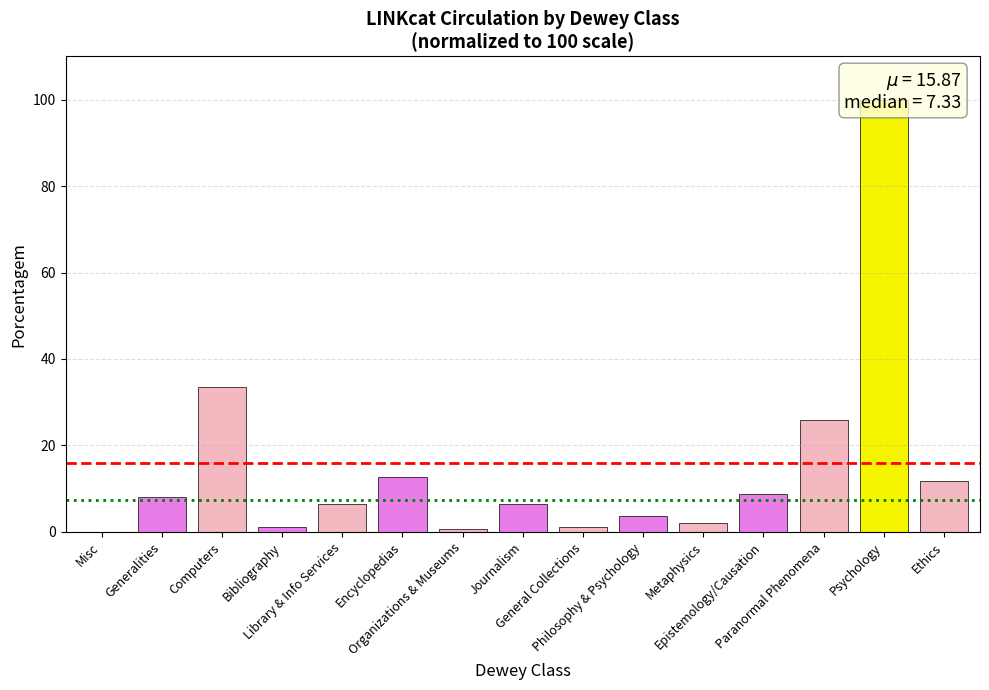

Reading left to right, what are all the values shown in this chart?

0.0	8.1	33.4	1.1	6.4	12.7	0.6	6.6	1.2	3.6	2.1	8.8	25.8	100.0	11.7